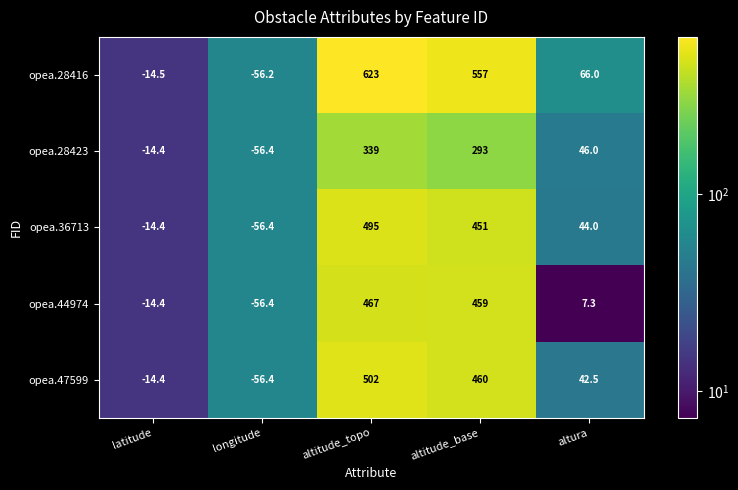

True or false: opea.36713 has a value of 451.0 at altitude_base.

True